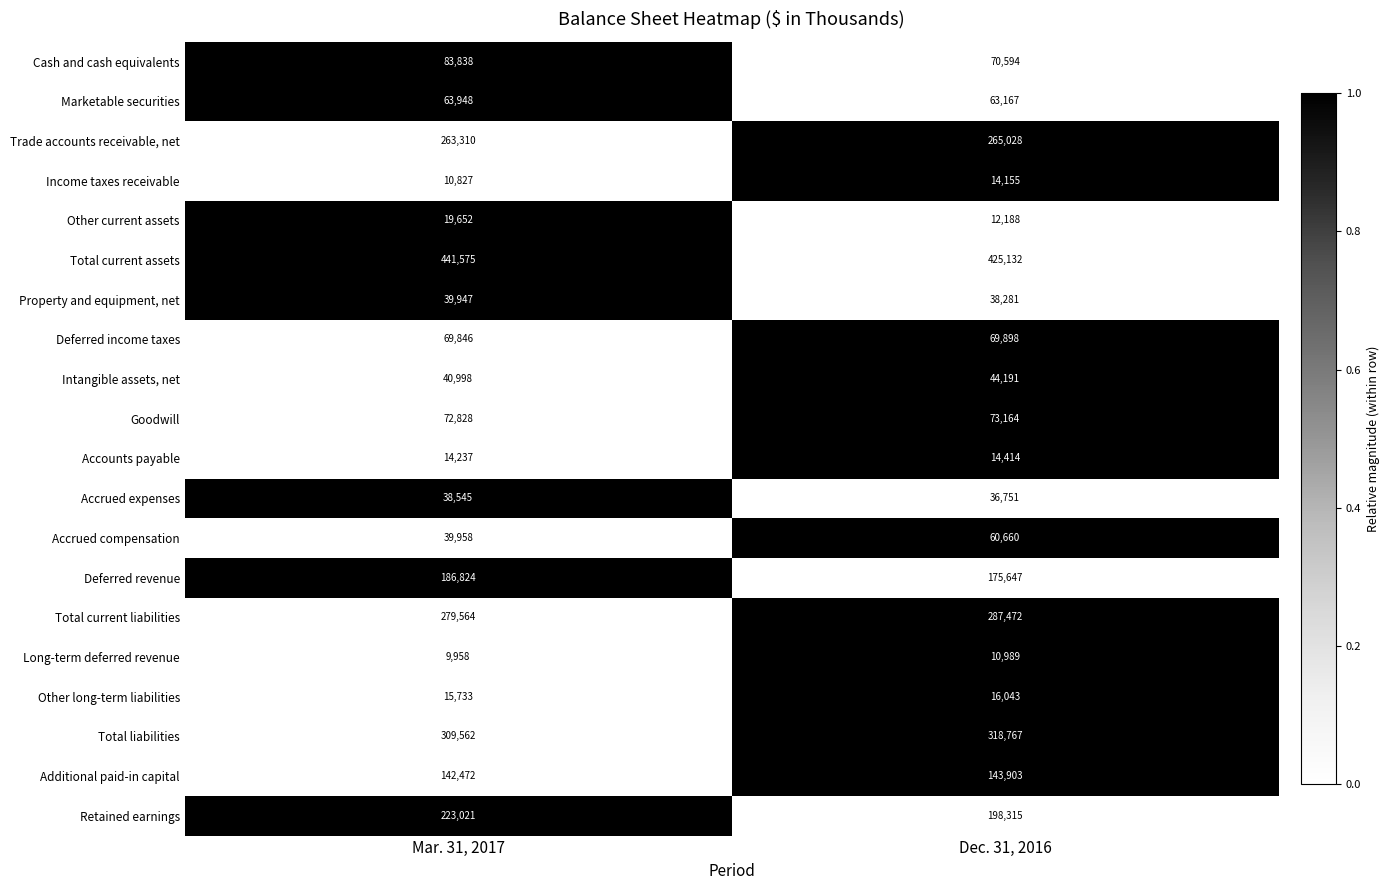

Which series changed the most between Mar. 31, 2017 and Dec. 31, 2016?

Retained earnings